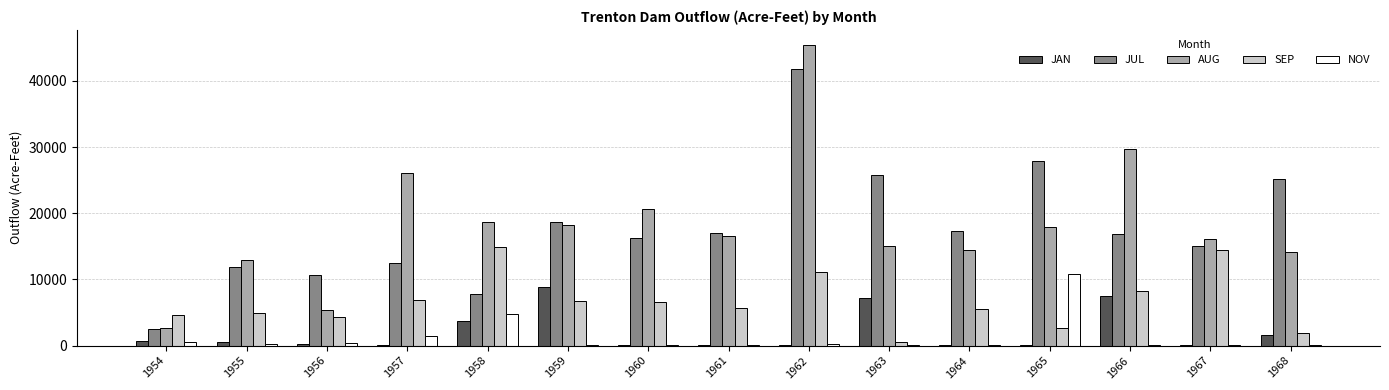

Which series changed the most between 1962 and 1968?

AUG